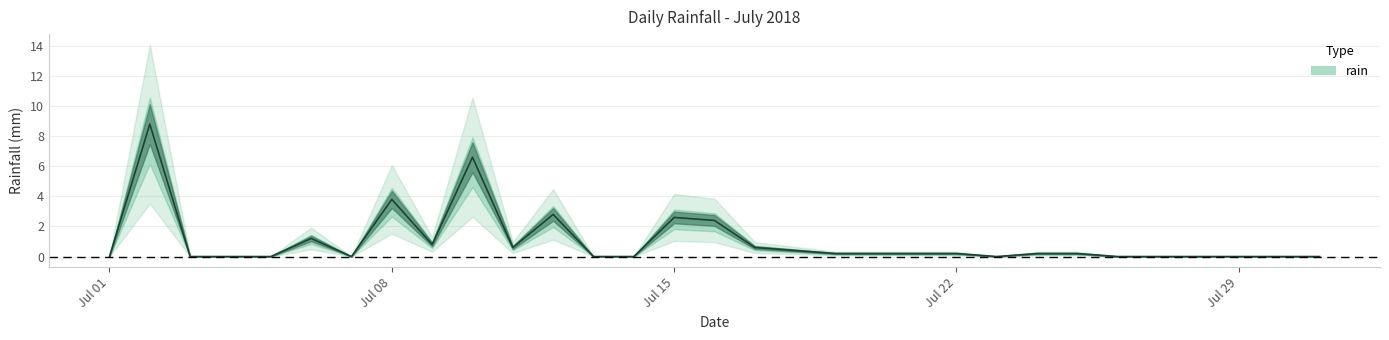

What is the average value?

1.0